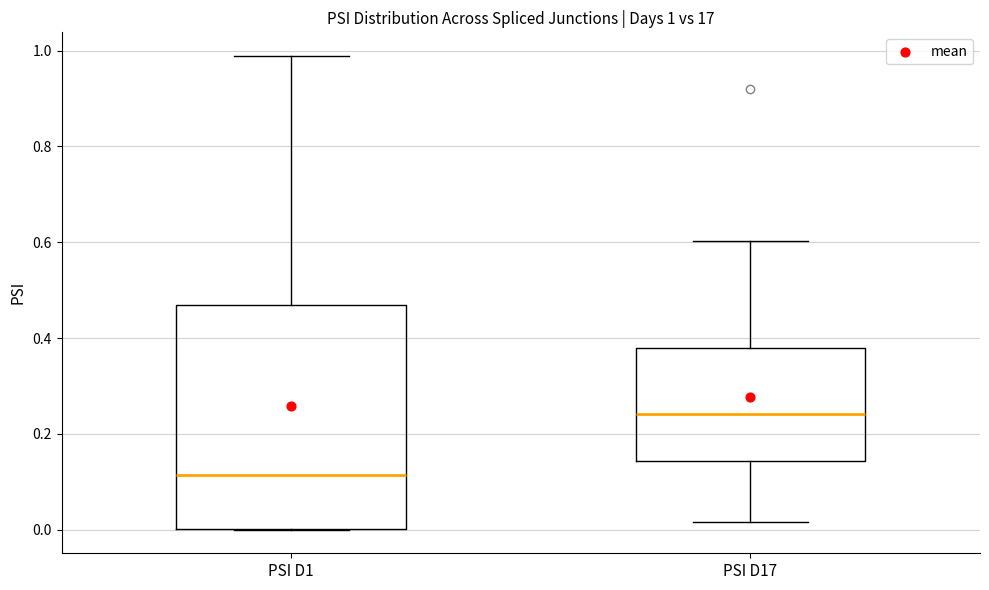

Which box's median line is the lowest?

PSI D1